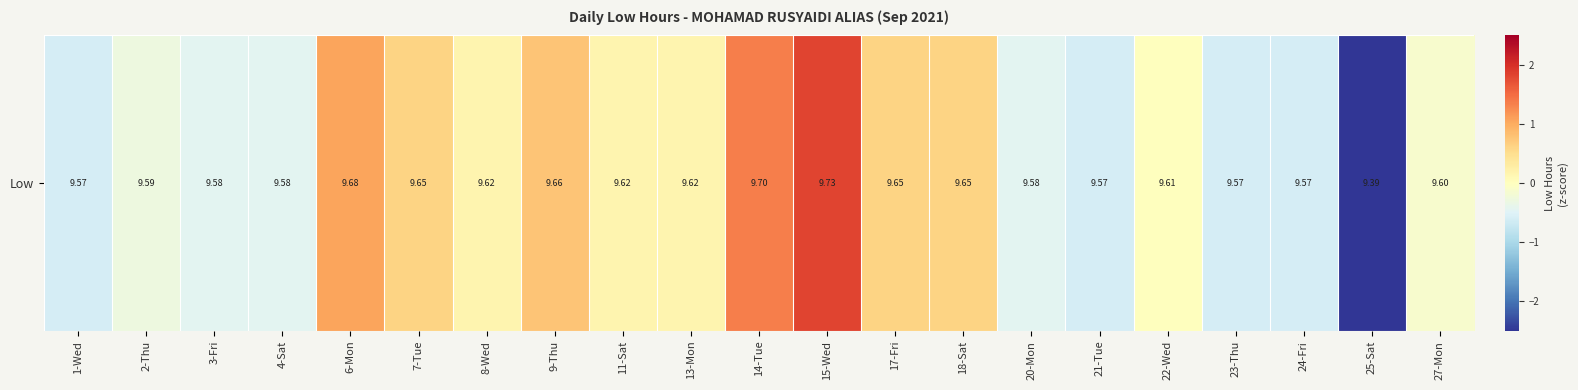

Reading right to left, what are all the values shown in this chart?

-0.1	-3.3	-0.6	-0.6	0.0	-0.6	-0.4	0.6	0.6	1.8	1.4	0.2	0.2	0.8	0.2	0.6	1.1	-0.4	-0.4	-0.3	-0.6